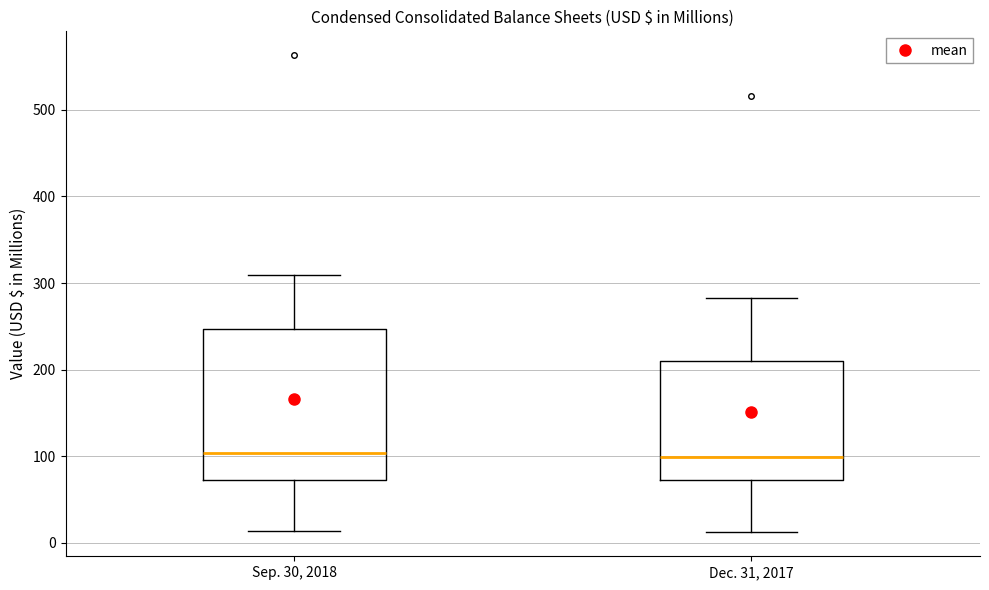

Where is the lower edge of the box for Dec. 31, 2017 on the y-axis? The values are not printed on the chart, so give them approximately, as read against the axis.

70